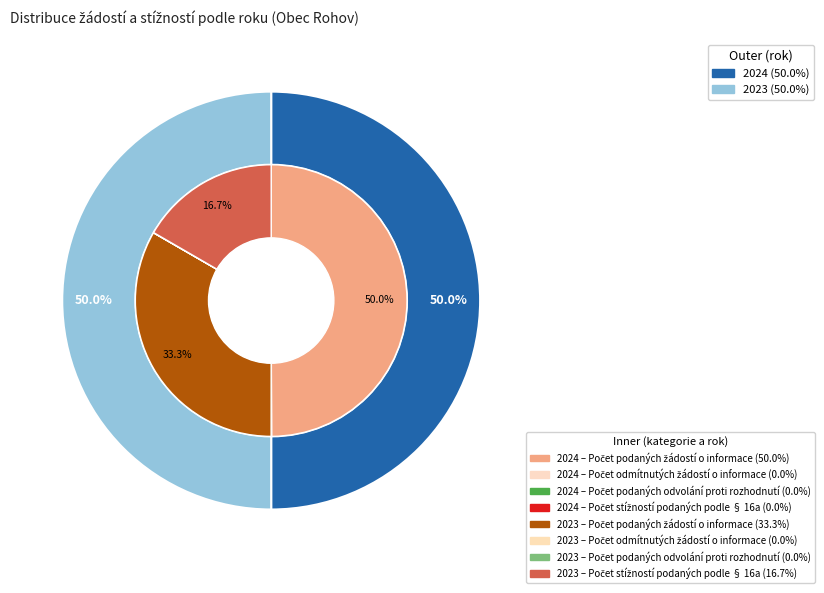

What portion of the pie excludes 3?

100.0%